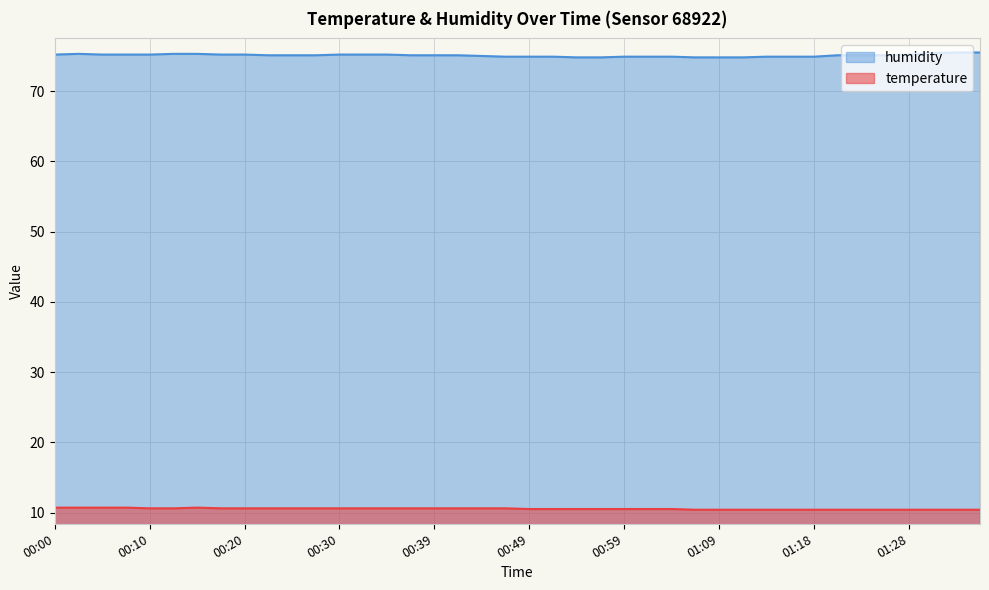

What is the maximum value shown in the chart?

75.5